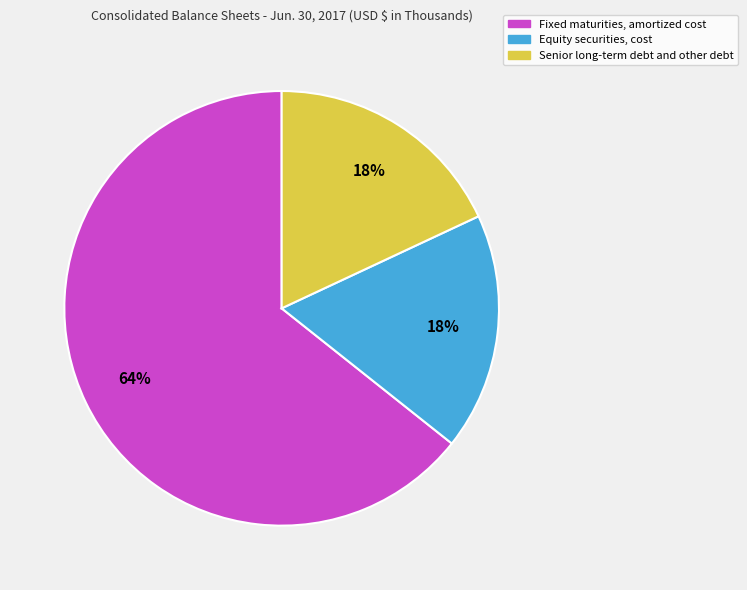

To the nearest percent, what is the combined percentage of Senior long-term debt and other debt and Equity securities, cost?

36%